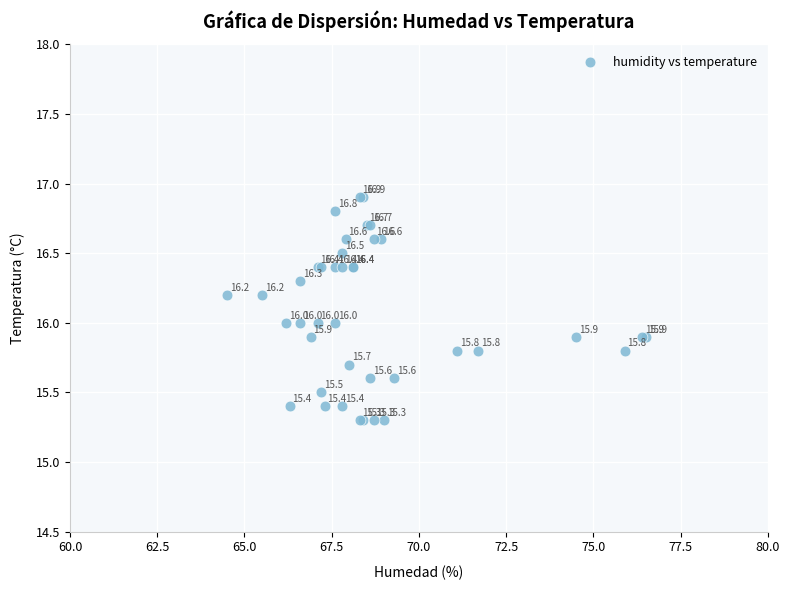

What Y value in the scatter plot is closest to 16?

16.0